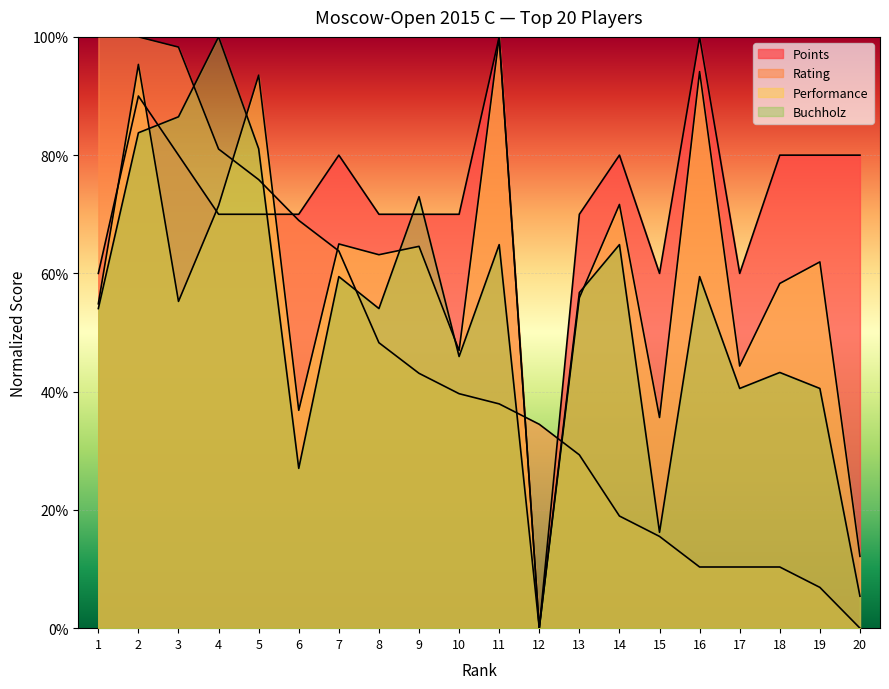

True or false: Performance has more than 2 interior local peaks.

True